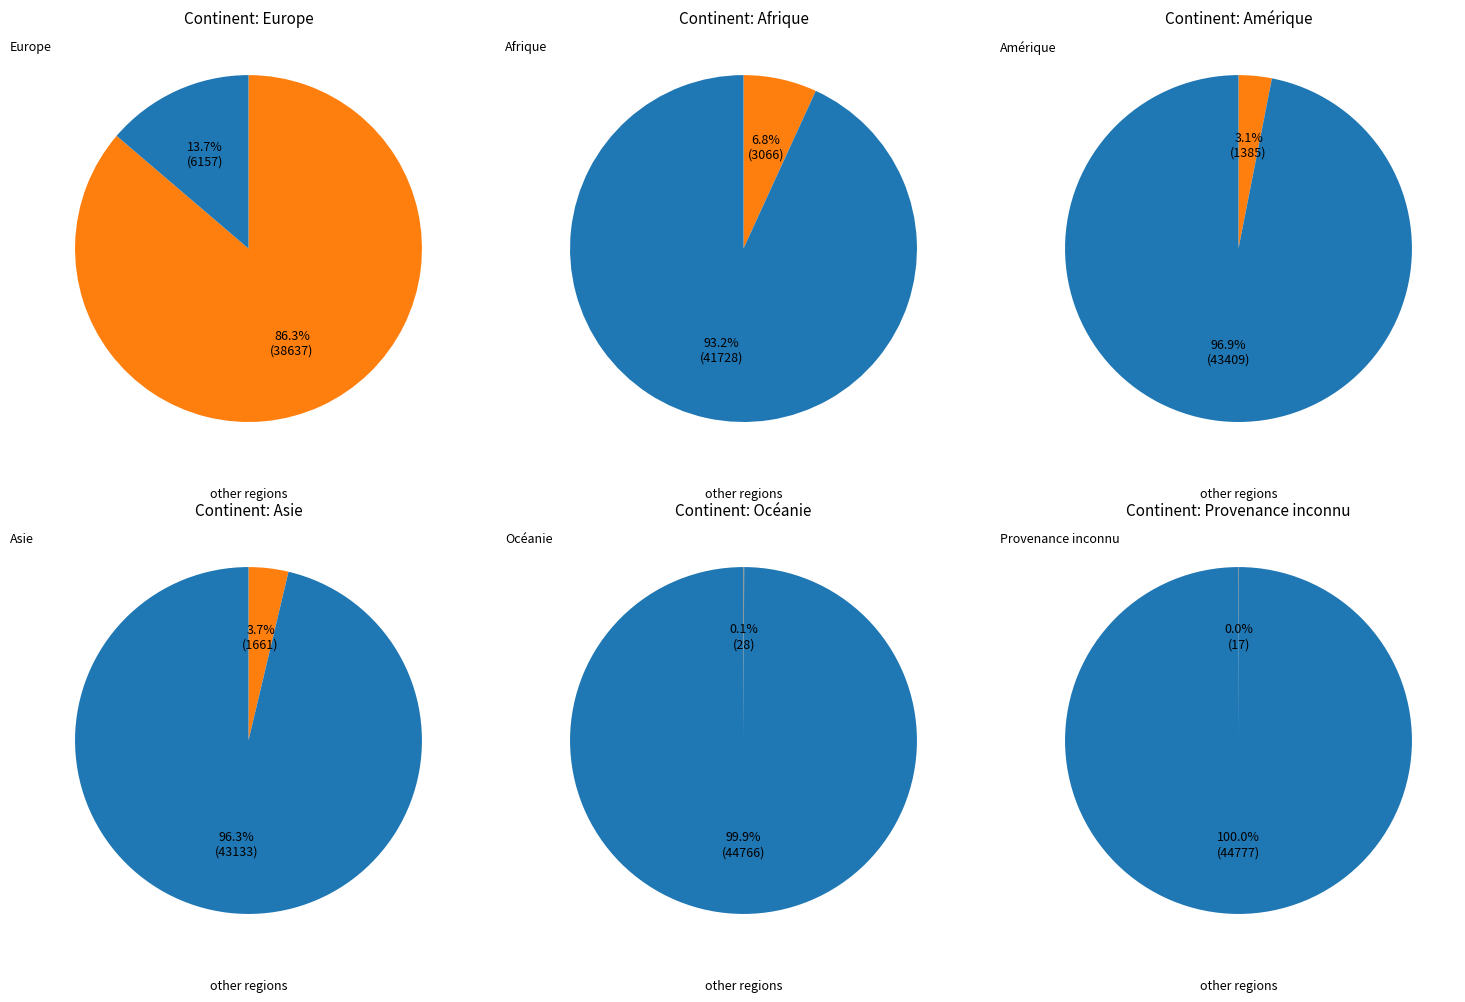

Does any single category account for the majority?

Yes